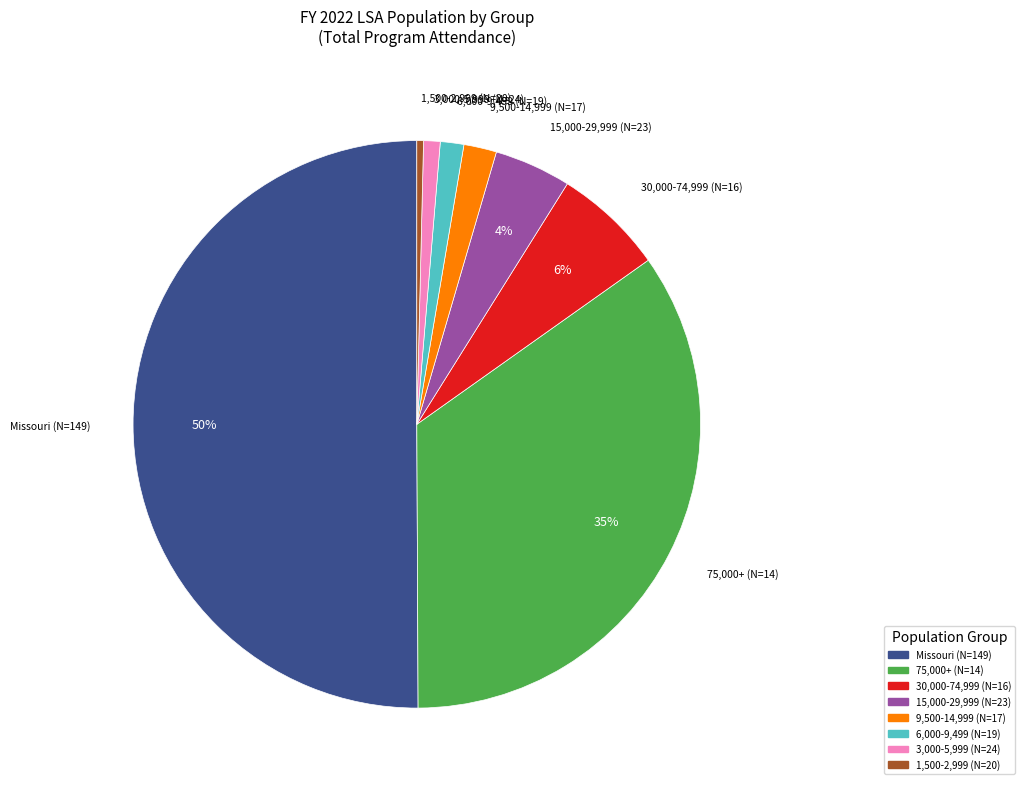

What is the ratio of the value at 75,000+ (N=14) to the value at 1,500-2,999 (N=20)?

91.6